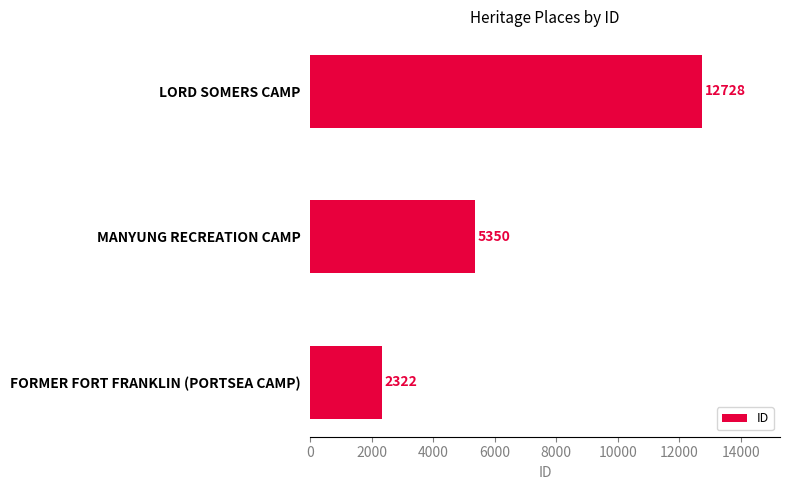

What is the change in value from FORMER FORT FRANKLIN (PORTSEA CAMP) to MANYUNG RECREATION CAMP?

+3028